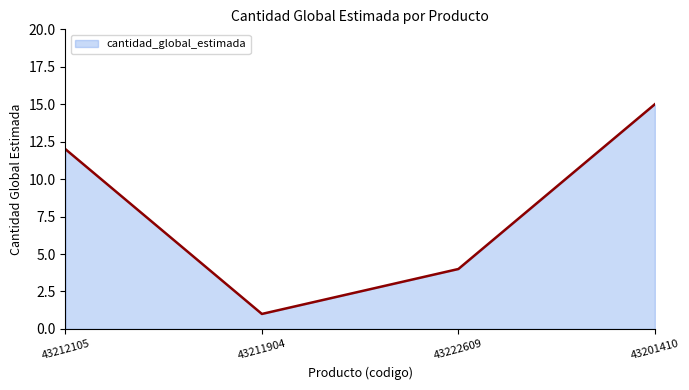

Which has a higher value, 43211904 or 43222609?

43222609